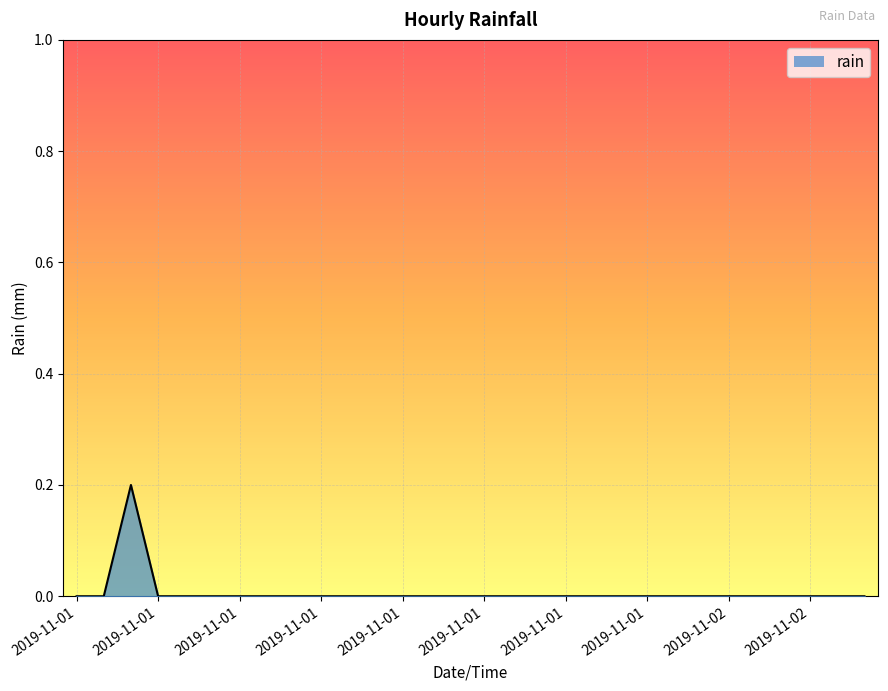

Count the values in the range 0 to 1.

30